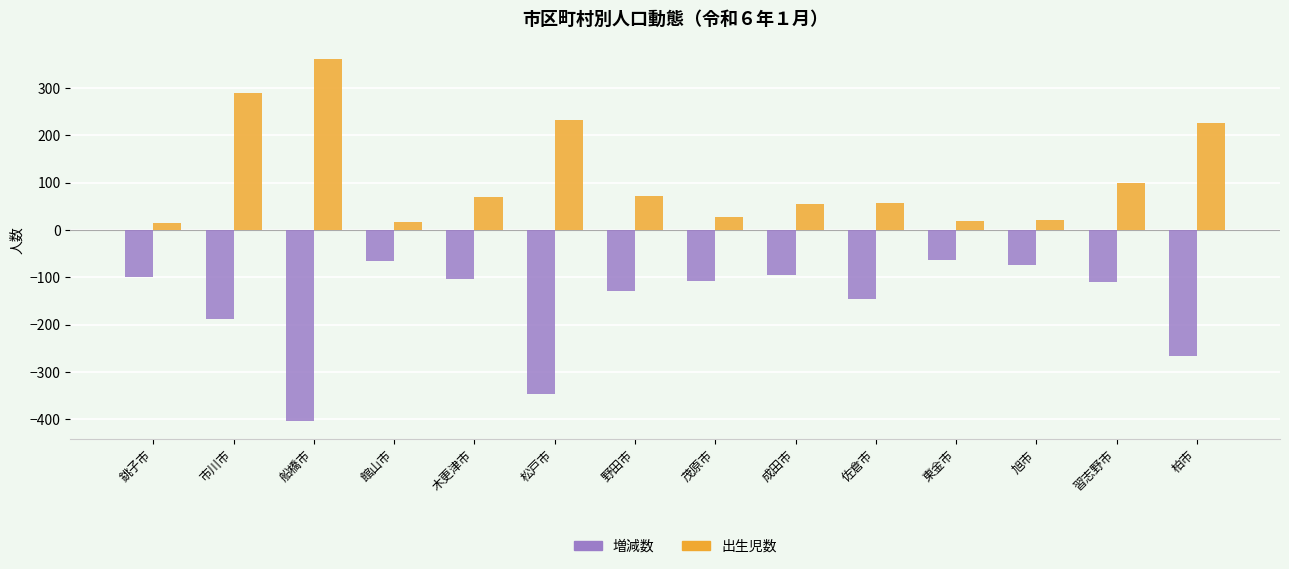

How many values in the 増減数 series are below -108?

7